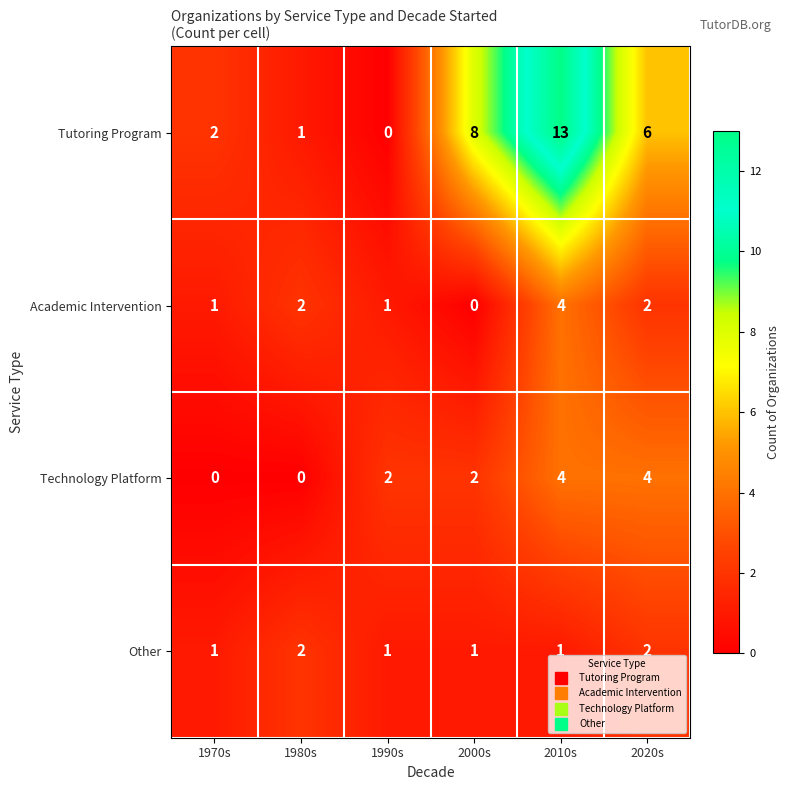

Count the Technology Platform values in the range 0 to 4.

6